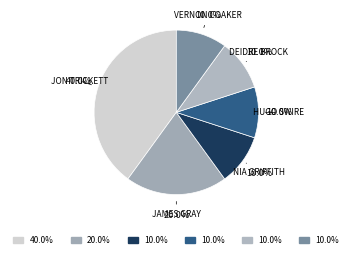

Count the number of slices in the pie.

6